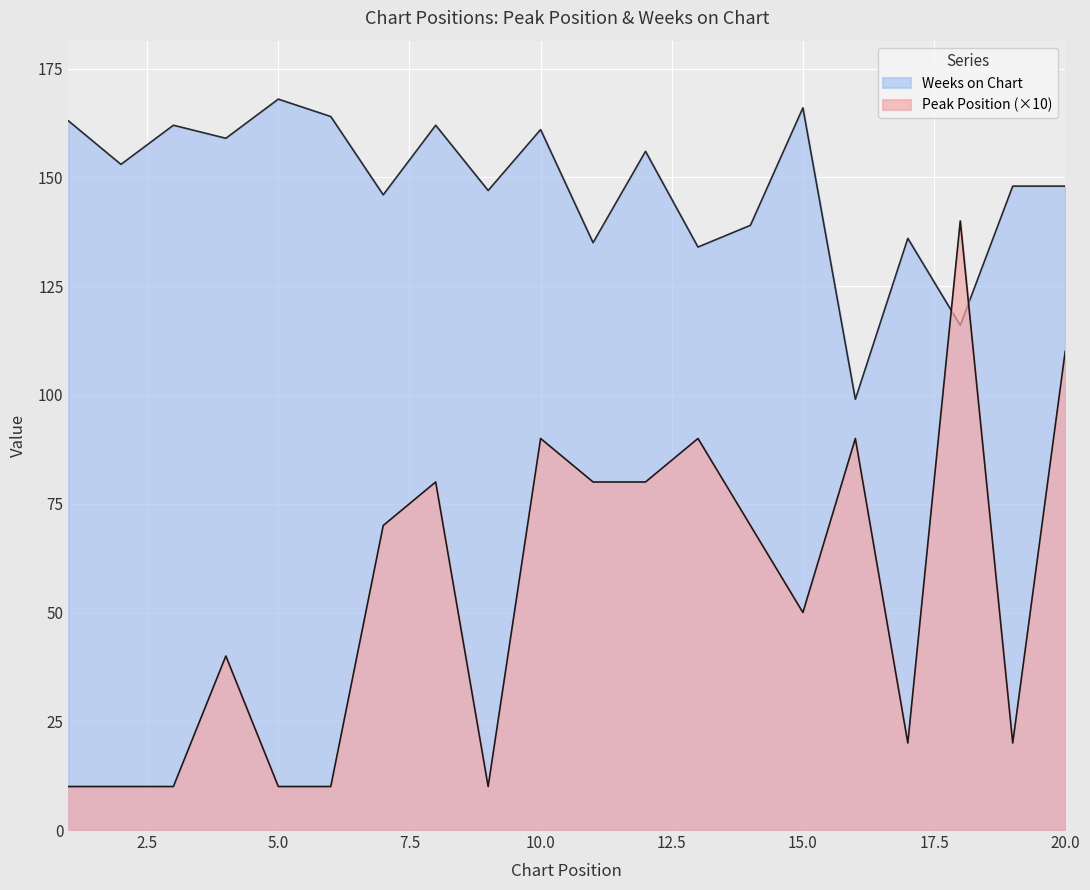

Reading left to right, transcribe all the data shown in this chart.

Peak Position: 10	10	10	40	10	10	70	80	10	90	80	80	90	70	50	90	20	140	20	110
Weeks on Chart: 163	153	162	159	168	164	146	162	147	161	135	156	134	139	166	99	136	116	148	148